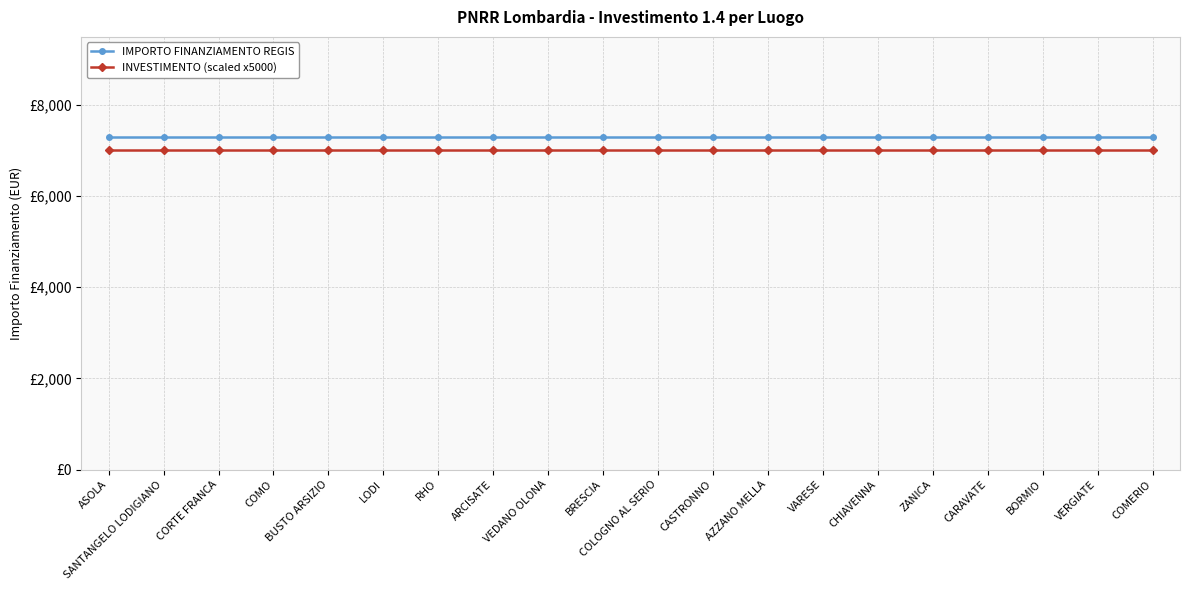

Is this an area chart (filled region under the line)?

No